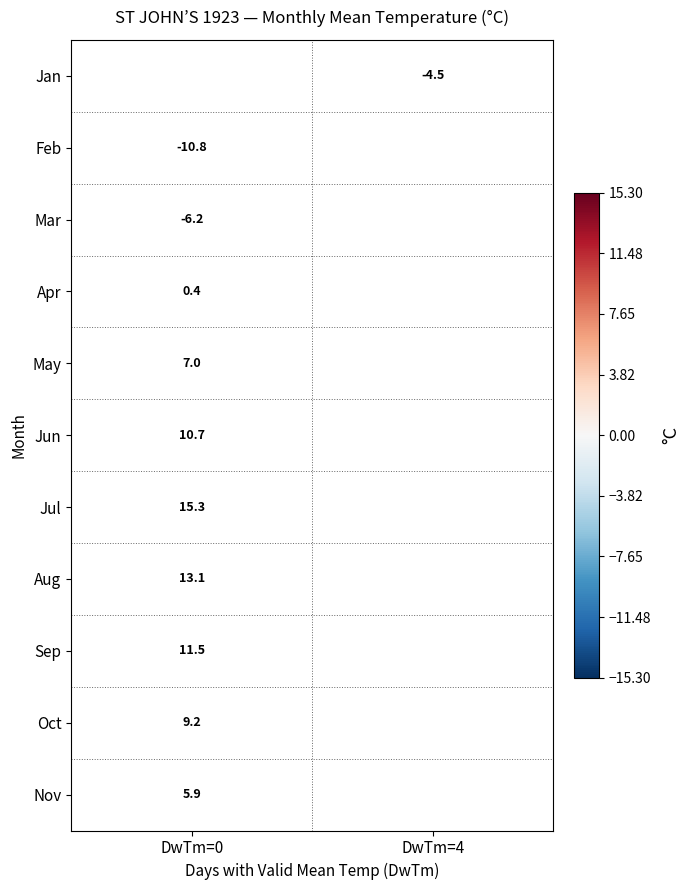

The value of Aug at DwTm=0 is 13.1. True or false?

True